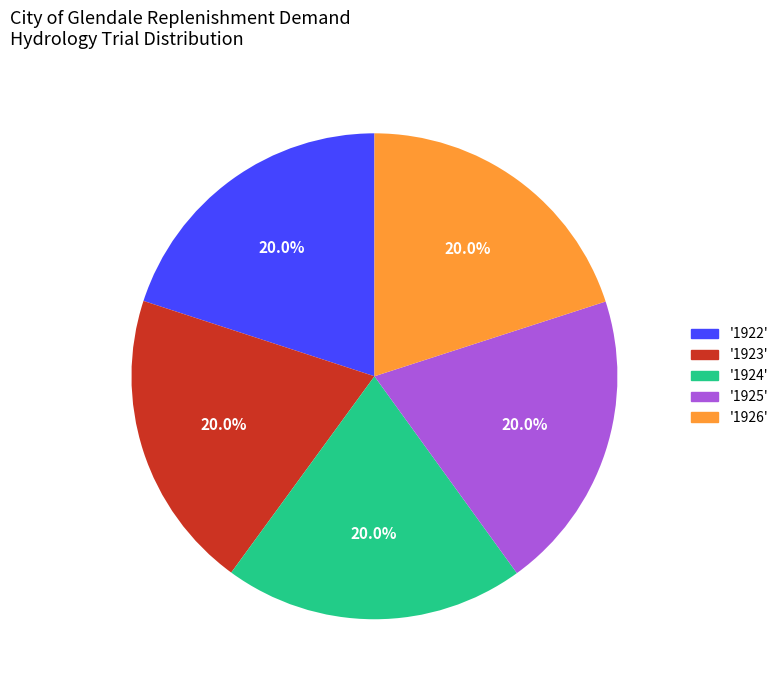

Is there a majority slice in this chart?

No